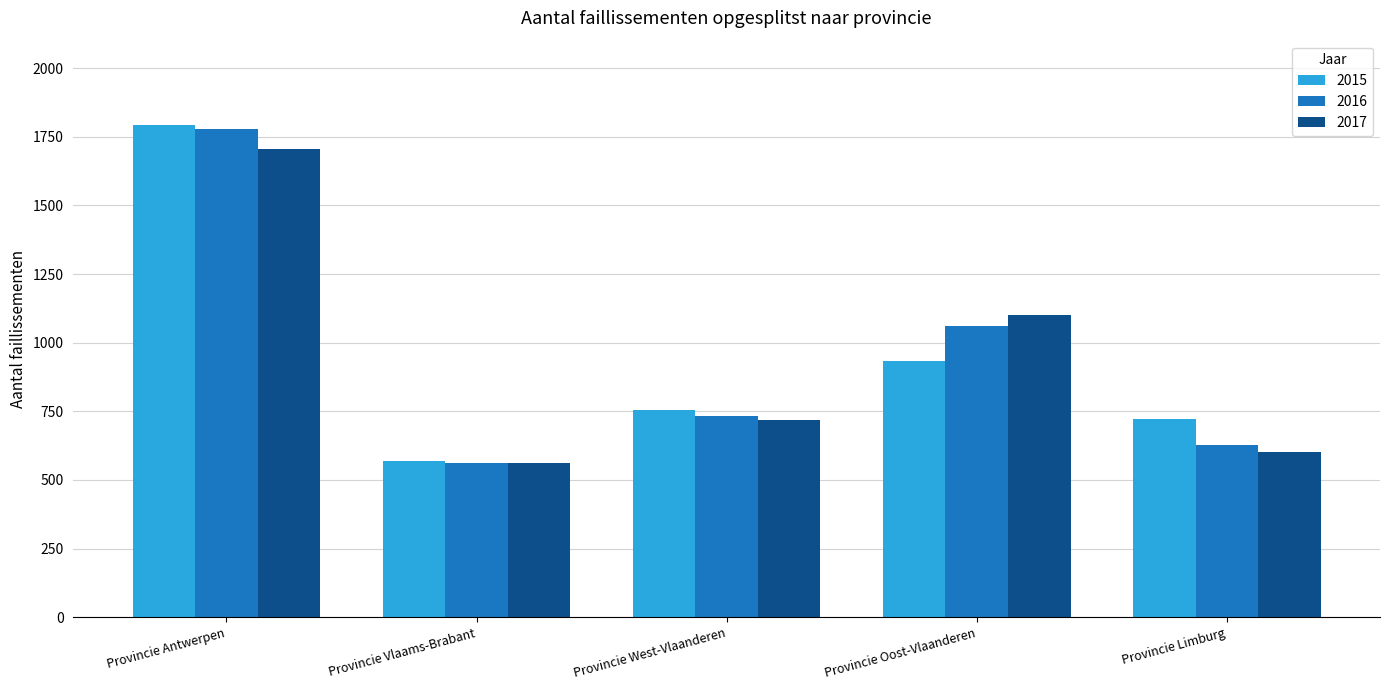

What is the spread (max minus min) of values at Provincie West-Vlaanderen?

35